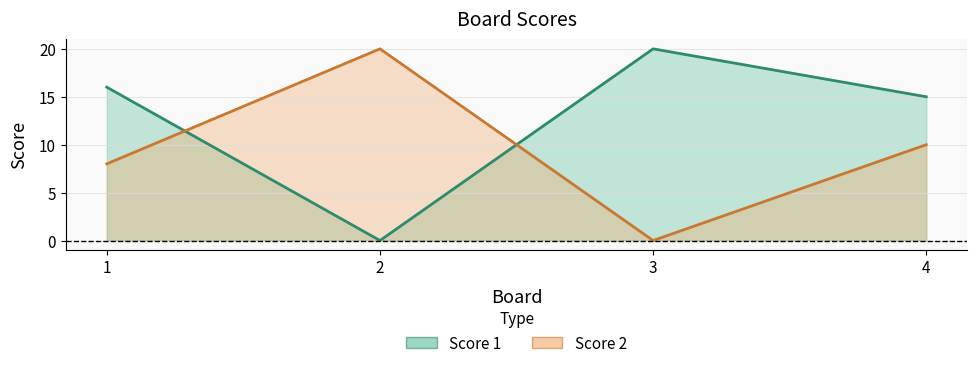

True or false: Score 2 has more than 1 interior local peaks.

False